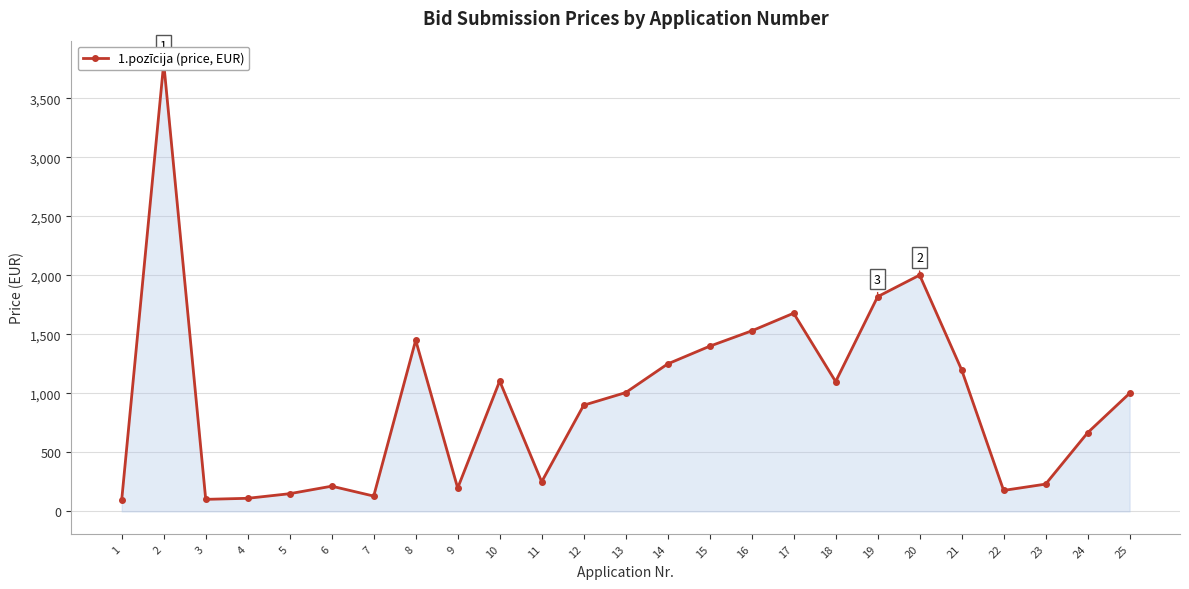

What is the maximum value shown in the chart?

3800.0